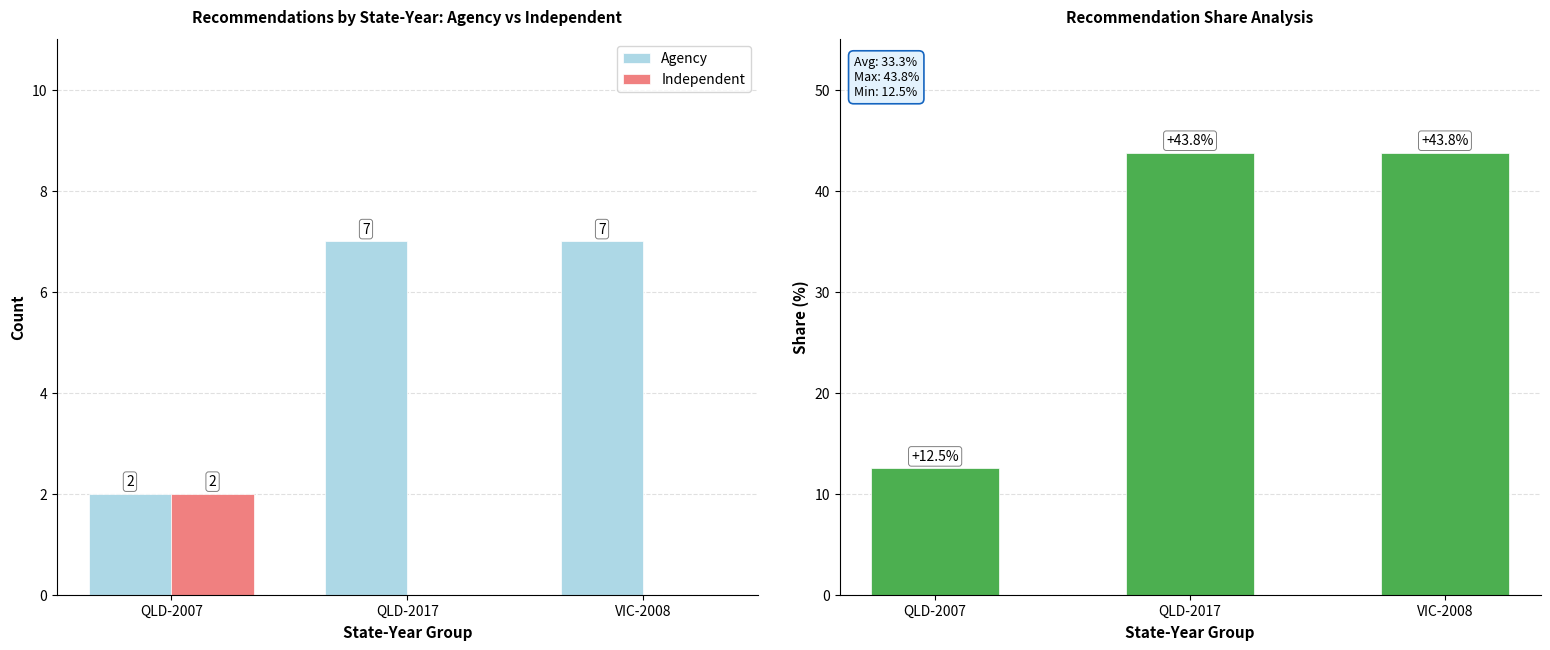

The Independent series shows 0.0 at VIC-2008. True or false?

True